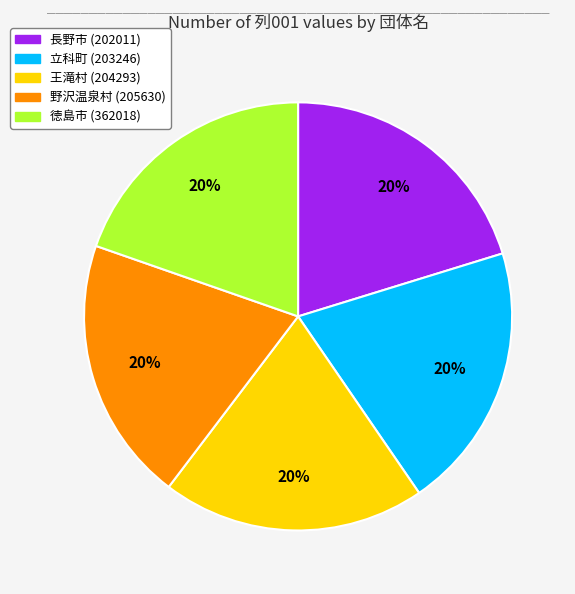

To the nearest percent, what is the average slice percentage?

20%